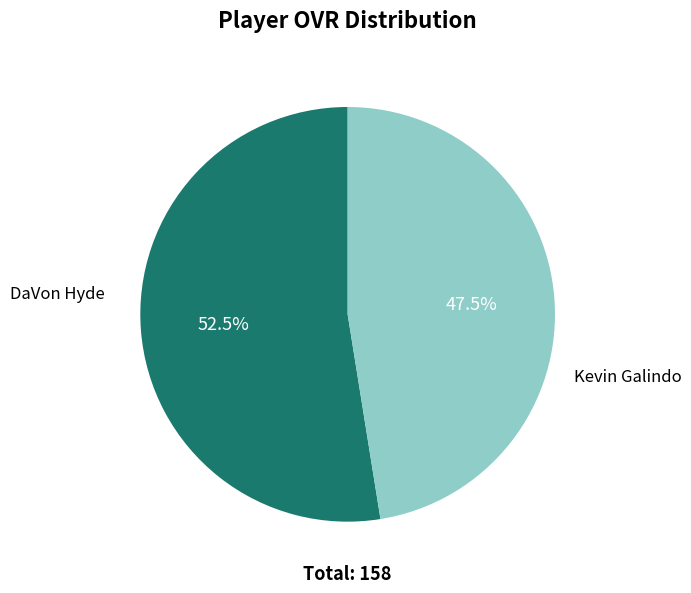

How many segments does this pie chart have?

2